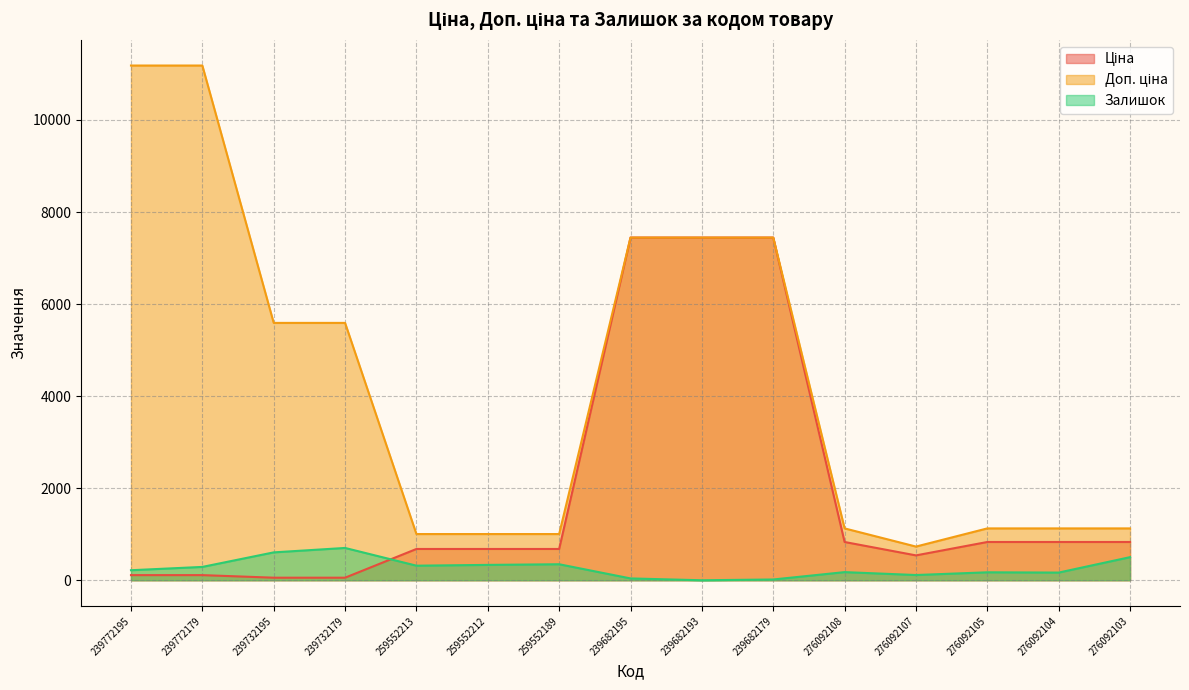

At how many categories does at least one series exceed 755?

14